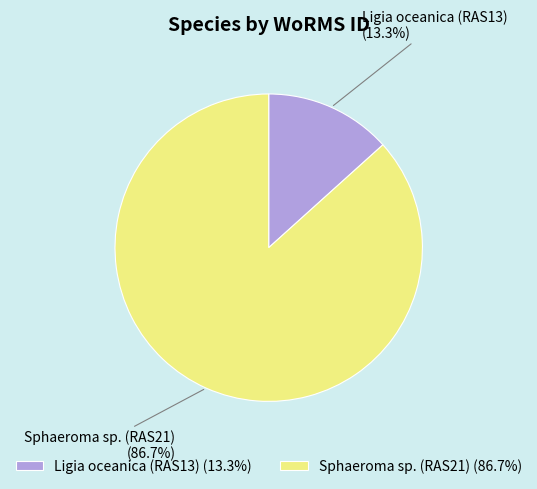

Does any single category account for the majority?

Yes